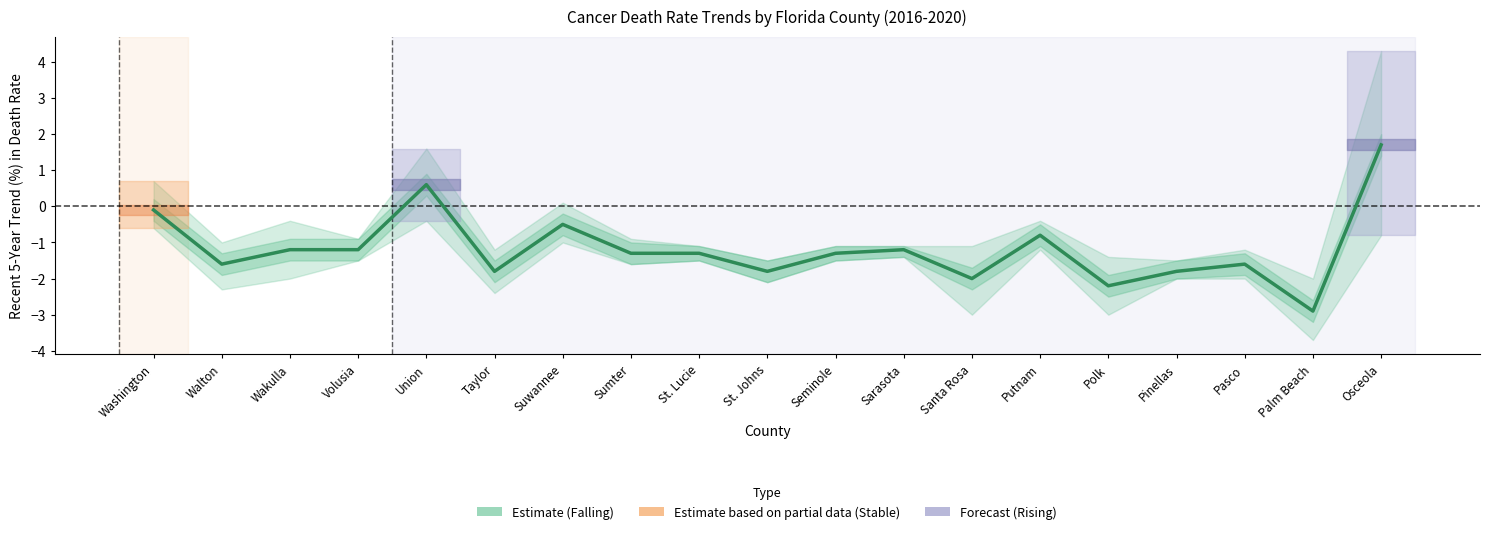

At which category does the data reach its first local peak?

Union